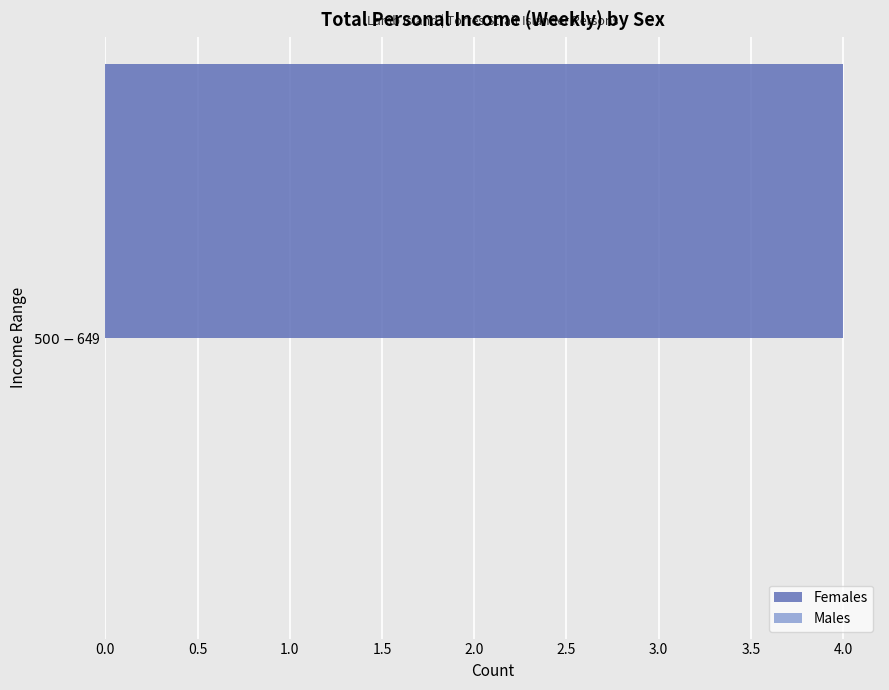

Which series has the widest spread of values?

Females